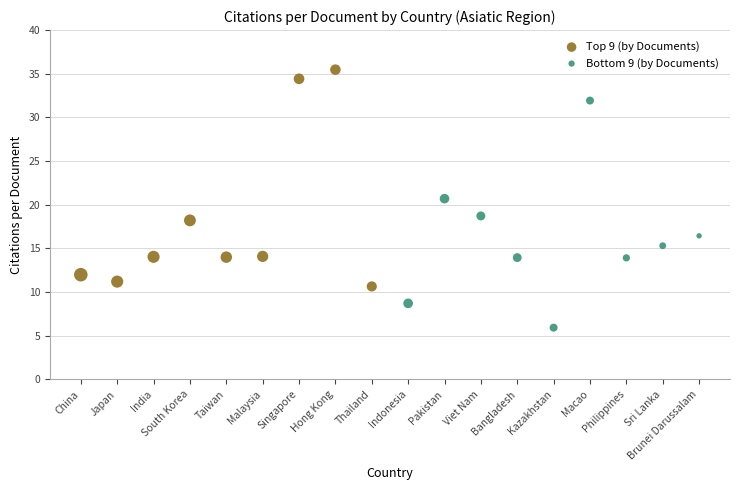

What are all the series names shown in the legend?

Top 9 (by Documents), Bottom 9 (by Documents)